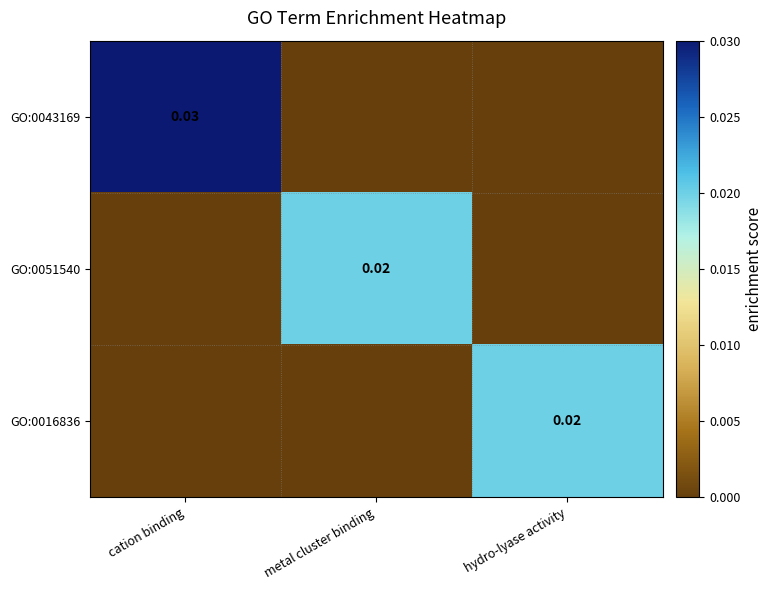

Count the number of data series in this chart.

3